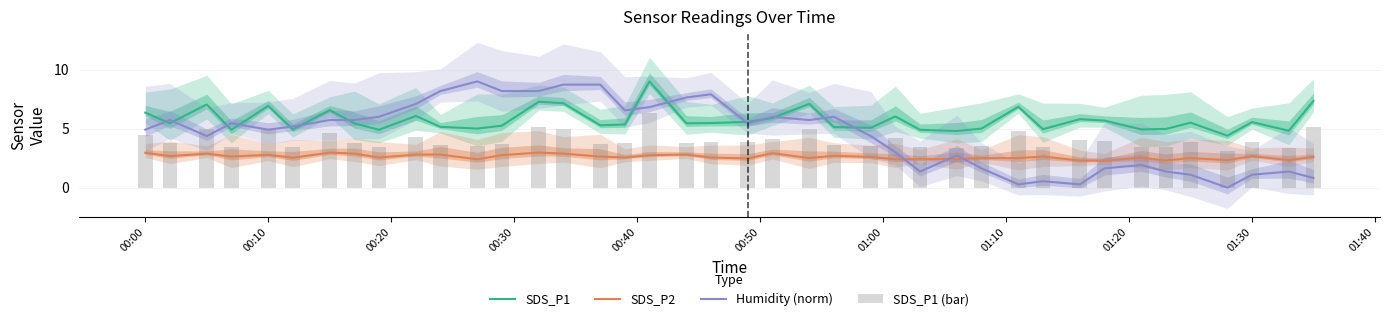

What are all the series names shown in the legend?

SDS_P1, SDS_P2, Humidity (norm), SDS_P1 (bar)